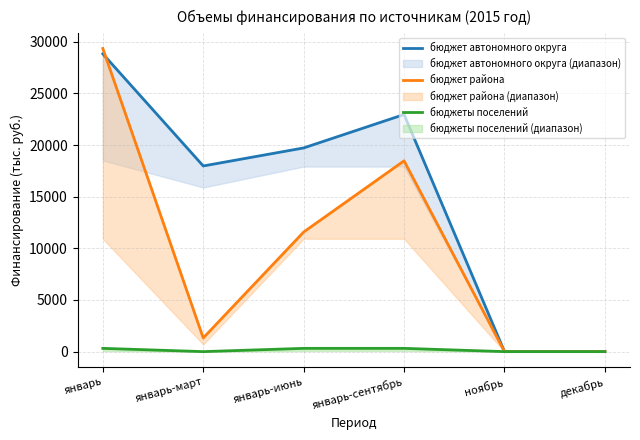

What is the sum of the бюджет района values at январь and январь-март?

30668.0